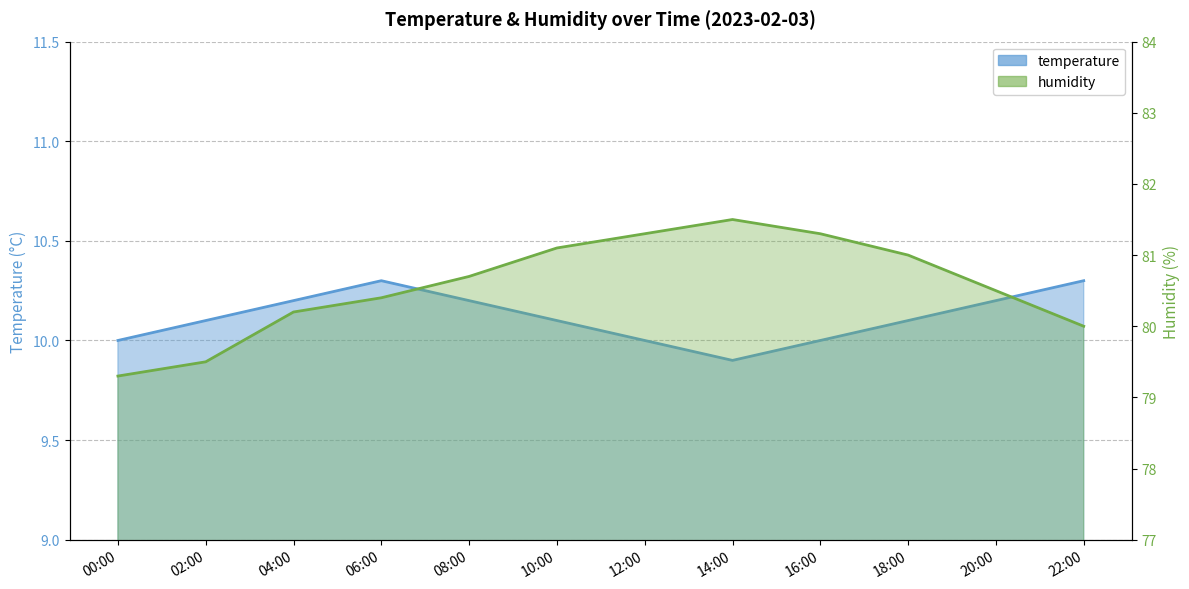

At how many categories does at least one series exceed 36?

12